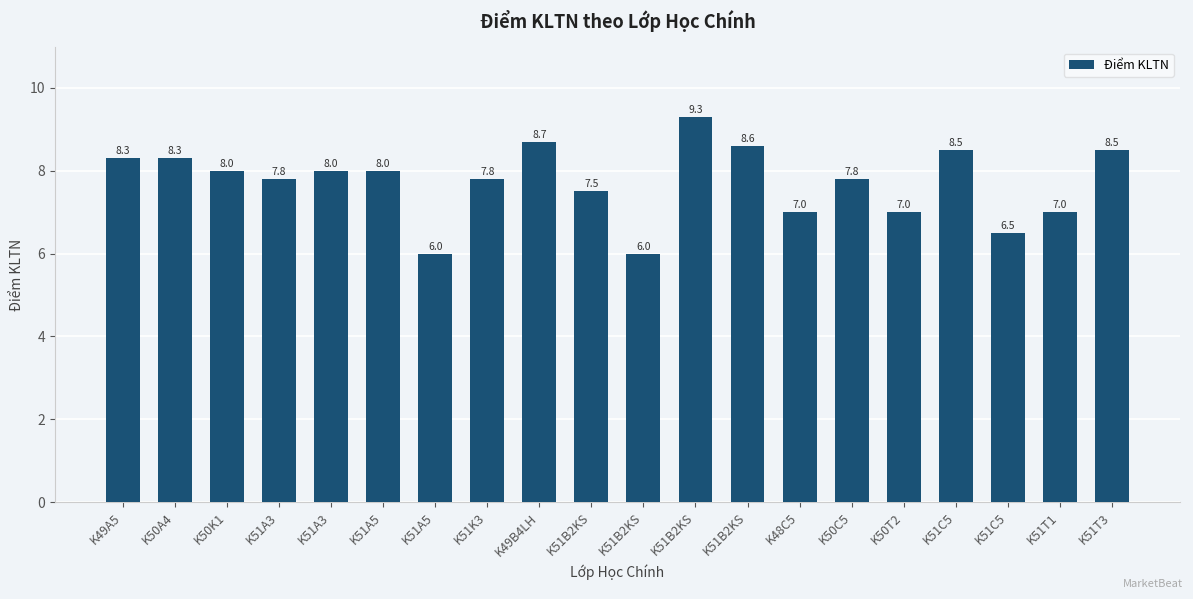

How many bars are there in total?

20